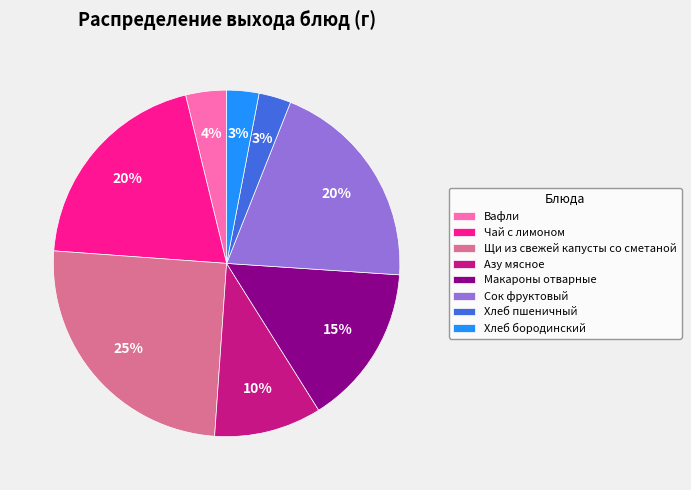

To the nearest percent, what is the difference between the Азу мясное and Чай с лимоном slice percentages?

10%